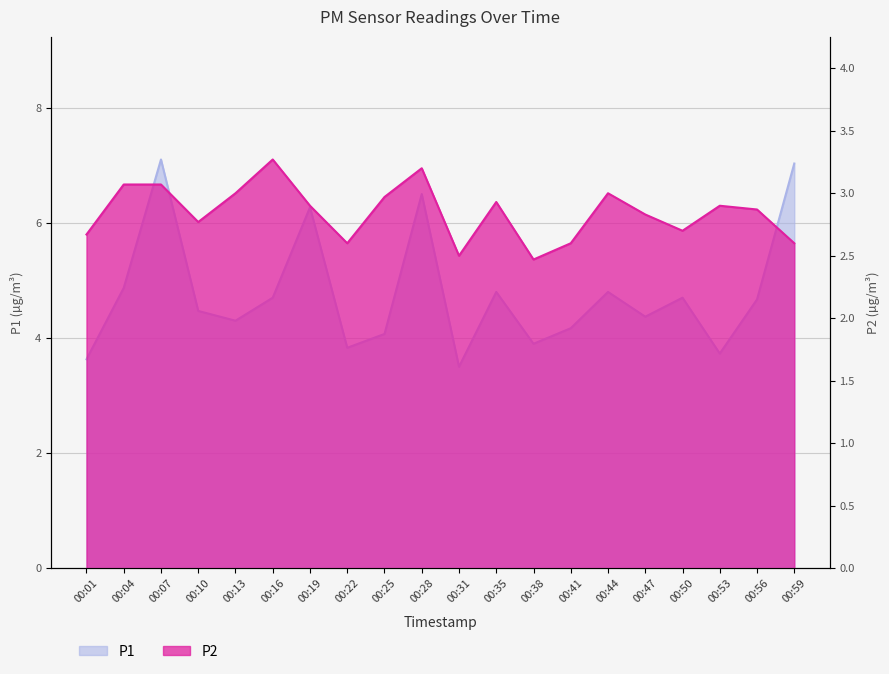

How many interior local valleys does the P2 series have?

5